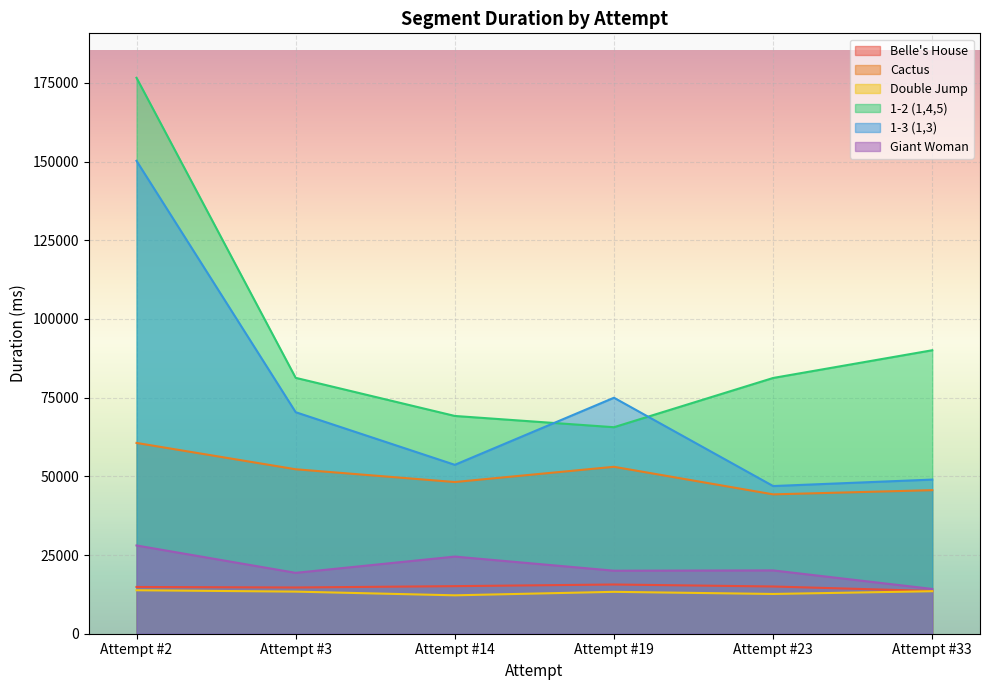

At which category is the sum across all series the highest?

Attempt #2